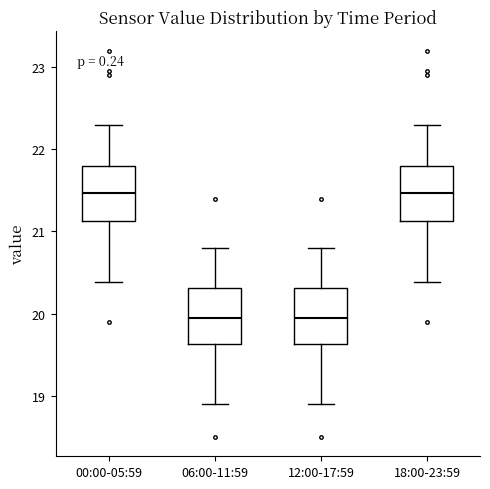

Reading left to right, transcribe this box plot: for each box, give where its median line is, the range the box spans, and where its two whiskers end, as read against the y-axis. The values are not printed on the chart, so give them approximately, as read against the axis.

00:00-05:59: median 21.5, box 21.1 to 21.8, whiskers 20.4 to 22.3
06:00-11:59: median 20.0, box 19.6 to 20.3, whiskers 18.9 to 20.8
12:00-17:59: median 20.0, box 19.6 to 20.3, whiskers 18.9 to 20.8
18:00-23:59: median 21.5, box 21.1 to 21.8, whiskers 20.4 to 22.3